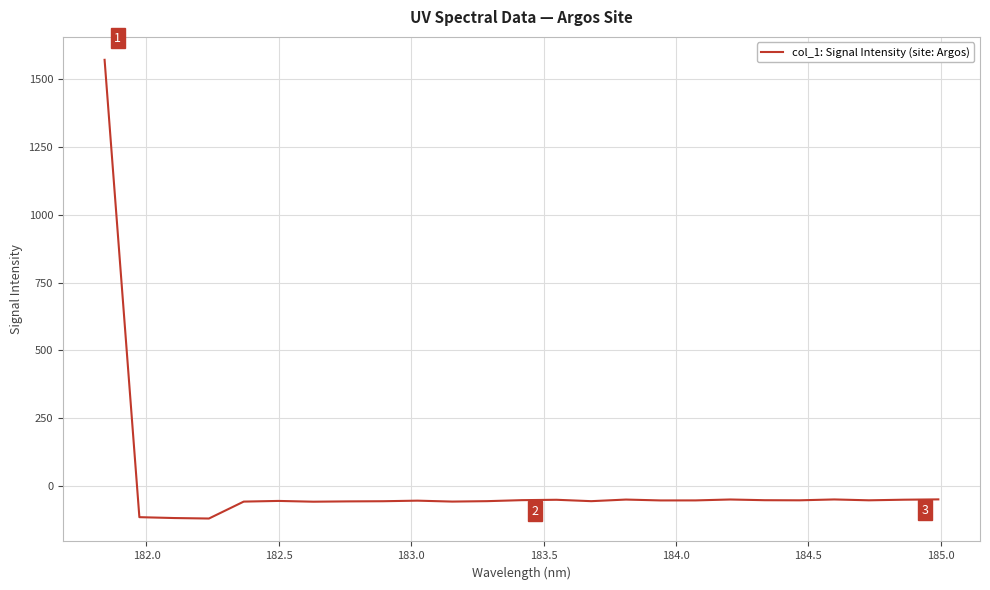

What is the greatest value displayed?

1570.1